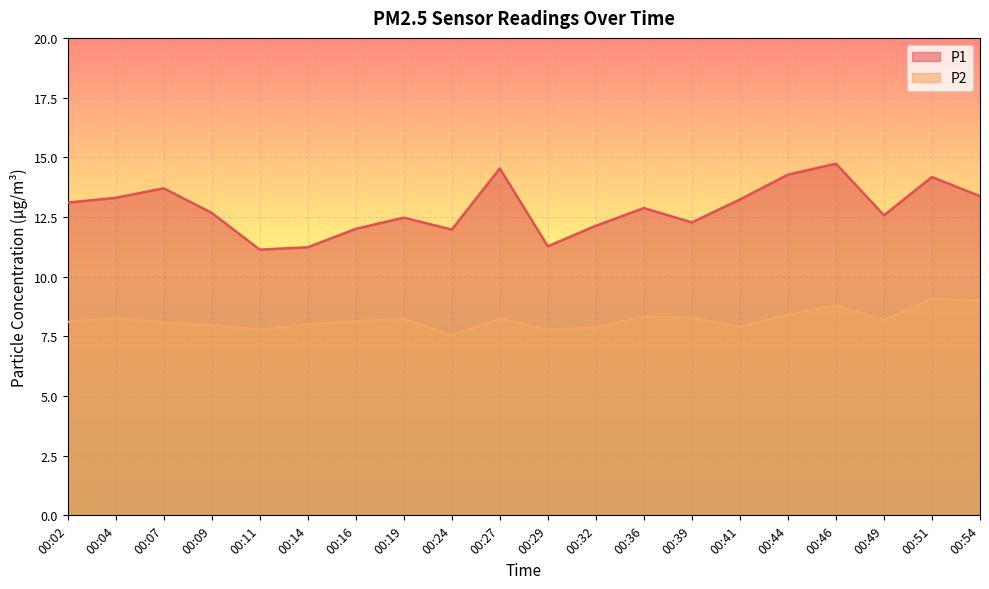

What is the value of the P2 point at the 6th from the left?

8.0